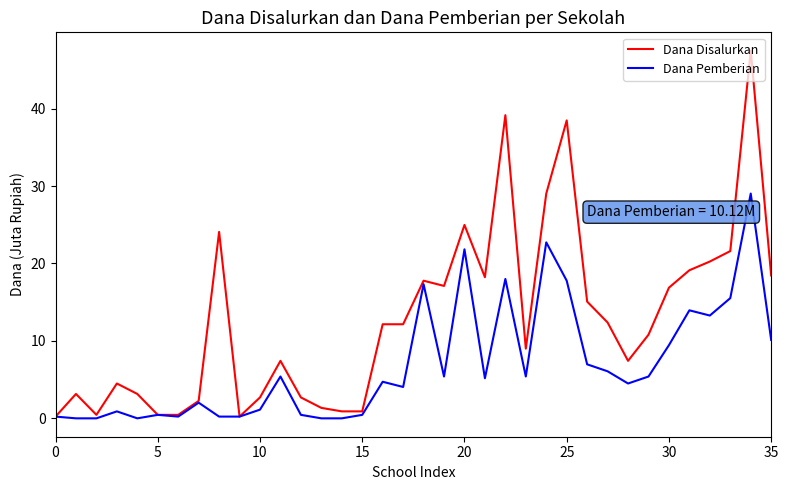

Which series has the largest range (max minus min)?

Dana Disalurkan